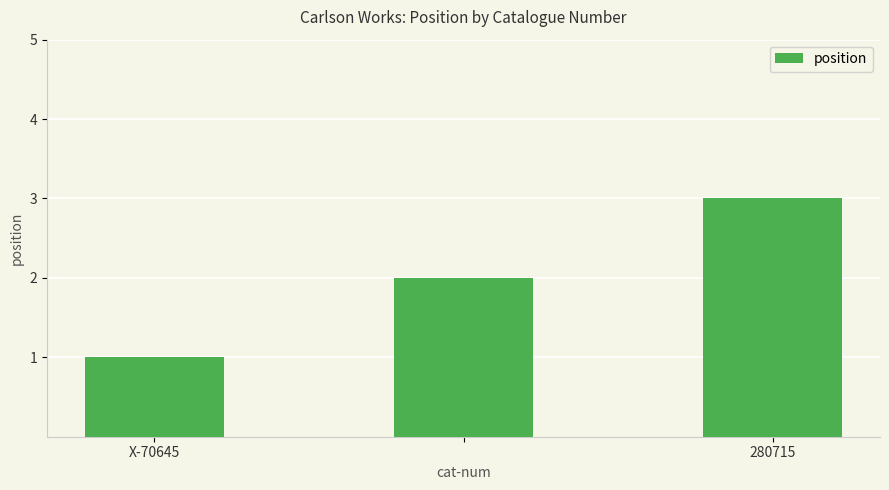

What is the maximum value shown in the chart?

3